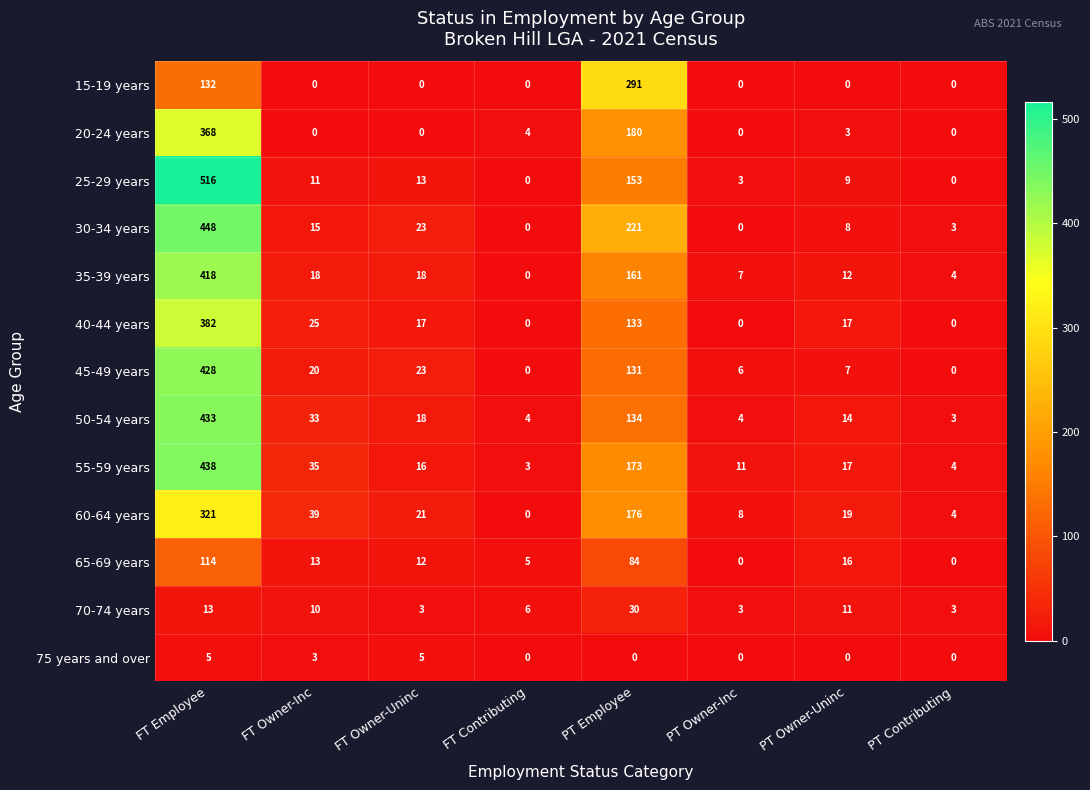

What is the difference between the 50-54 years values at FT Owner-Uninc and PT Owner-Inc?

14